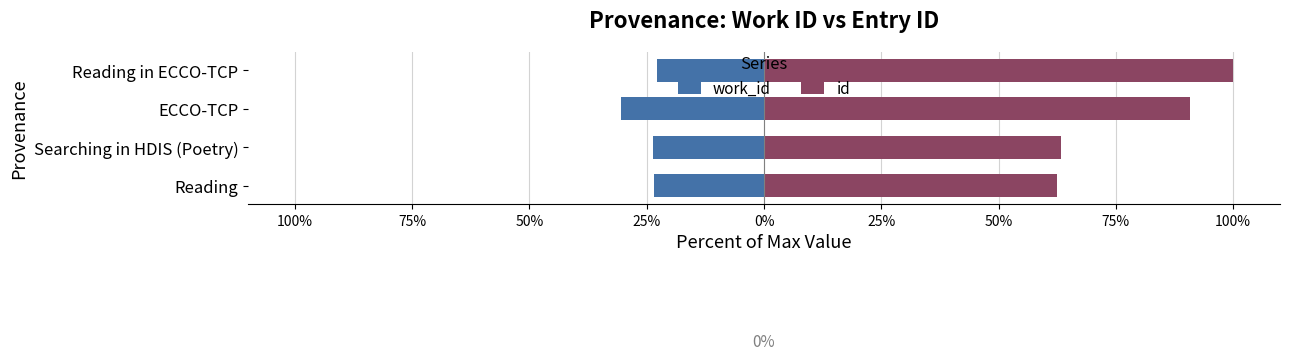

Is the value of id at Reading in ECCO-TCP greater than the value of work_id at ECCO-TCP?

Yes